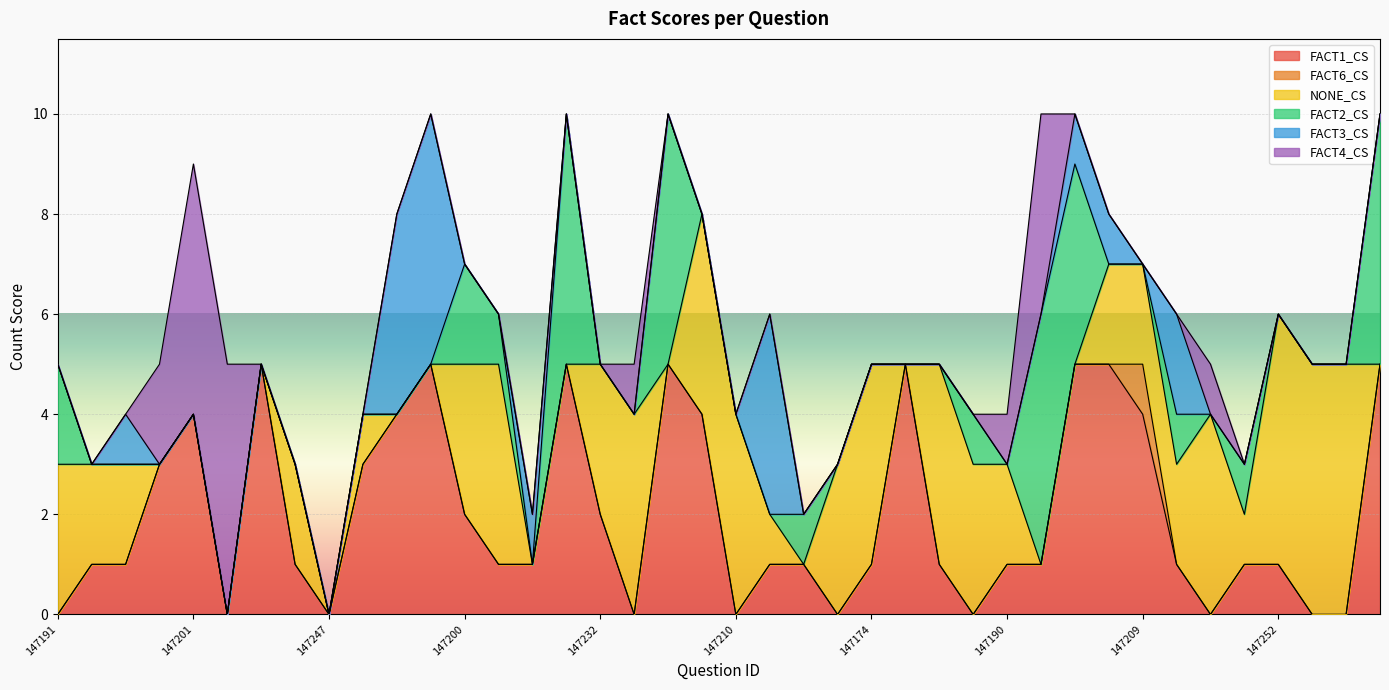

What is the label of the 11th point from the left?

147173